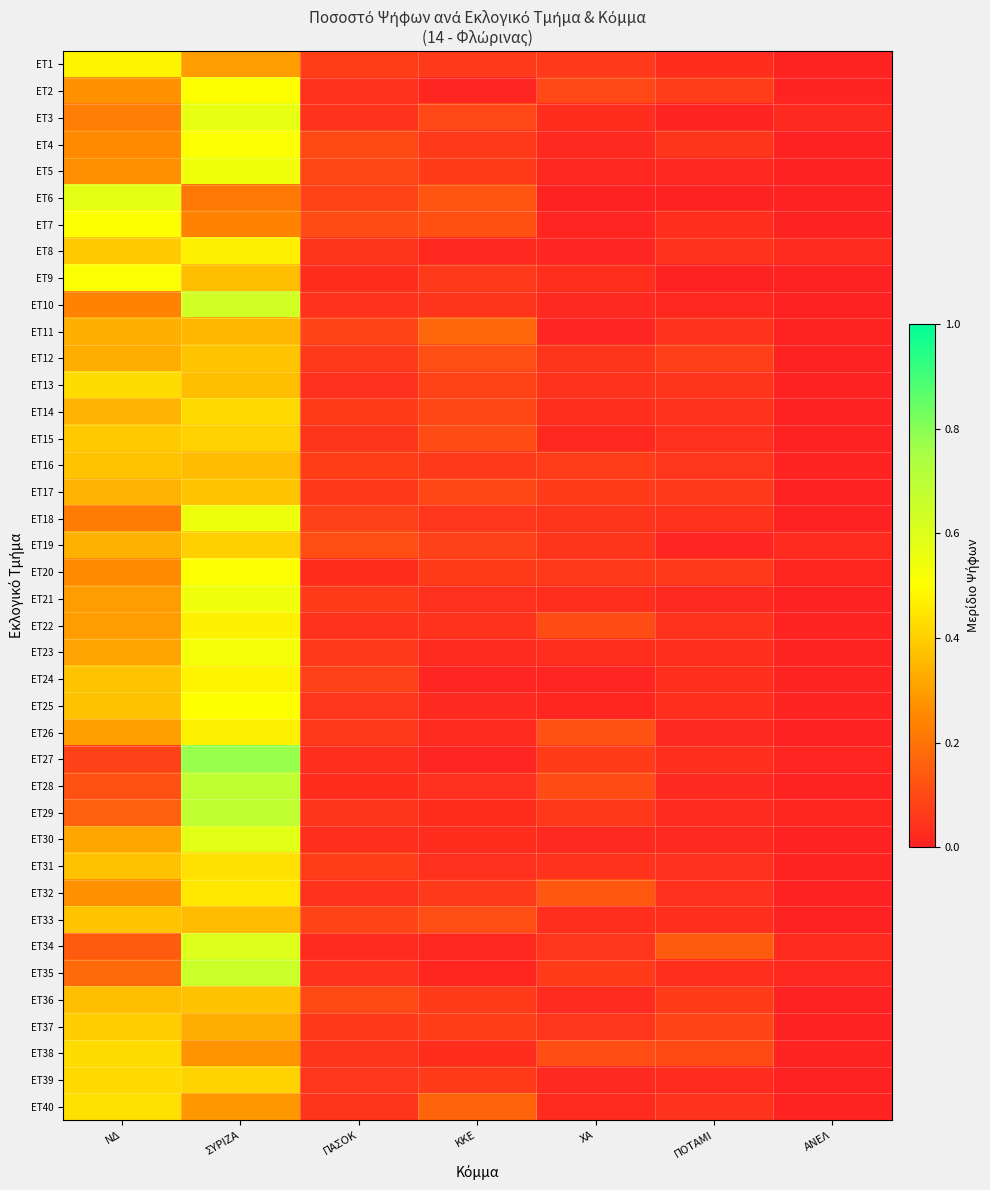

Reading left to right, transcribe all the data shown in this chart.

ET1: ΝΔ=0.5	ΣΥΡΙΖΑ=0.3	ΠΑΣΟΚ=0.1	ΚΚΕ=0.1	ΧΑ=0.1	ΠΟΤΑΜΙ=0.0	ΑΝΕΛ=0.0
ET2: ΝΔ=0.3	ΣΥΡΙΖΑ=0.5	ΠΑΣΟΚ=0.0	ΚΚΕ=0.0	ΧΑ=0.1	ΠΟΤΑΜΙ=0.1	ΑΝΕΛ=0.0
ET3: ΝΔ=0.2	ΣΥΡΙΖΑ=0.6	ΠΑΣΟΚ=0.0	ΚΚΕ=0.1	ΧΑ=0.0	ΠΟΤΑΜΙ=0.0	ΑΝΕΛ=0.0
ET4: ΝΔ=0.3	ΣΥΡΙΖΑ=0.5	ΠΑΣΟΚ=0.1	ΚΚΕ=0.1	ΧΑ=0.0	ΠΟΤΑΜΙ=0.1	ΑΝΕΛ=0.0
ET5: ΝΔ=0.3	ΣΥΡΙΖΑ=0.5	ΠΑΣΟΚ=0.1	ΚΚΕ=0.1	ΧΑ=0.0	ΠΟΤΑΜΙ=0.0	ΑΝΕΛ=0.0
ET6: ΝΔ=0.6	ΣΥΡΙΖΑ=0.2	ΠΑΣΟΚ=0.1	ΚΚΕ=0.1	ΧΑ=0.0	ΠΟΤΑΜΙ=0.0	ΑΝΕΛ=0.0
ET7: ΝΔ=0.5	ΣΥΡΙΖΑ=0.2	ΠΑΣΟΚ=0.1	ΚΚΕ=0.1	ΧΑ=0.0	ΠΟΤΑΜΙ=0.0	ΑΝΕΛ=0.0
ET8: ΝΔ=0.4	ΣΥΡΙΖΑ=0.5	ΠΑΣΟΚ=0.0	ΚΚΕ=0.0	ΧΑ=0.0	ΠΟΤΑΜΙ=0.0	ΑΝΕΛ=0.0
ET9: ΝΔ=0.5	ΣΥΡΙΖΑ=0.4	ΠΑΣΟΚ=0.0	ΚΚΕ=0.1	ΧΑ=0.0	ΠΟΤΑΜΙ=0.0	ΑΝΕΛ=0.0
ET10: ΝΔ=0.2	ΣΥΡΙΖΑ=0.6	ΠΑΣΟΚ=0.0	ΚΚΕ=0.0	ΧΑ=0.0	ΠΟΤΑΜΙ=0.0	ΑΝΕΛ=0.0
ET11: ΝΔ=0.3	ΣΥΡΙΖΑ=0.4	ΠΑΣΟΚ=0.1	ΚΚΕ=0.2	ΧΑ=0.0	ΠΟΤΑΜΙ=0.0	ΑΝΕΛ=0.0
ET12: ΝΔ=0.3	ΣΥΡΙΖΑ=0.4	ΠΑΣΟΚ=0.1	ΚΚΕ=0.1	ΧΑ=0.0	ΠΟΤΑΜΙ=0.1	ΑΝΕΛ=0.0
ET13: ΝΔ=0.4	ΣΥΡΙΖΑ=0.4	ΠΑΣΟΚ=0.0	ΚΚΕ=0.1	ΧΑ=0.0	ΠΟΤΑΜΙ=0.0	ΑΝΕΛ=0.0
ET14: ΝΔ=0.3	ΣΥΡΙΖΑ=0.4	ΠΑΣΟΚ=0.1	ΚΚΕ=0.1	ΧΑ=0.0	ΠΟΤΑΜΙ=0.0	ΑΝΕΛ=0.0
ET15: ΝΔ=0.4	ΣΥΡΙΖΑ=0.4	ΠΑΣΟΚ=0.0	ΚΚΕ=0.1	ΧΑ=0.0	ΠΟΤΑΜΙ=0.0	ΑΝΕΛ=0.0
ET16: ΝΔ=0.4	ΣΥΡΙΖΑ=0.4	ΠΑΣΟΚ=0.1	ΚΚΕ=0.1	ΧΑ=0.1	ΠΟΤΑΜΙ=0.1	ΑΝΕΛ=0.0
ET17: ΝΔ=0.3	ΣΥΡΙΖΑ=0.4	ΠΑΣΟΚ=0.1	ΚΚΕ=0.1	ΧΑ=0.1	ΠΟΤΑΜΙ=0.1	ΑΝΕΛ=0.0
ET18: ΝΔ=0.2	ΣΥΡΙΖΑ=0.5	ΠΑΣΟΚ=0.1	ΚΚΕ=0.1	ΧΑ=0.0	ΠΟΤΑΜΙ=0.0	ΑΝΕΛ=0.0
ET19: ΝΔ=0.3	ΣΥΡΙΖΑ=0.4	ΠΑΣΟΚ=0.1	ΚΚΕ=0.1	ΧΑ=0.0	ΠΟΤΑΜΙ=0.0	ΑΝΕΛ=0.0
ET20: ΝΔ=0.3	ΣΥΡΙΖΑ=0.5	ΠΑΣΟΚ=0.0	ΚΚΕ=0.1	ΧΑ=0.1	ΠΟΤΑΜΙ=0.1	ΑΝΕΛ=0.0
ET21: ΝΔ=0.3	ΣΥΡΙΖΑ=0.5	ΠΑΣΟΚ=0.1	ΚΚΕ=0.0	ΧΑ=0.0	ΠΟΤΑΜΙ=0.0	ΑΝΕΛ=0.0
ET22: ΝΔ=0.3	ΣΥΡΙΖΑ=0.5	ΠΑΣΟΚ=0.0	ΚΚΕ=0.0	ΧΑ=0.1	ΠΟΤΑΜΙ=0.0	ΑΝΕΛ=0.0
ET23: ΝΔ=0.3	ΣΥΡΙΖΑ=0.5	ΠΑΣΟΚ=0.1	ΚΚΕ=0.0	ΧΑ=0.0	ΠΟΤΑΜΙ=0.0	ΑΝΕΛ=0.0
ET24: ΝΔ=0.4	ΣΥΡΙΖΑ=0.5	ΠΑΣΟΚ=0.1	ΚΚΕ=0.0	ΧΑ=0.0	ΠΟΤΑΜΙ=0.0	ΑΝΕΛ=0.0
ET25: ΝΔ=0.4	ΣΥΡΙΖΑ=0.5	ΠΑΣΟΚ=0.1	ΚΚΕ=0.0	ΧΑ=0.0	ΠΟΤΑΜΙ=0.0	ΑΝΕΛ=0.0
ET26: ΝΔ=0.3	ΣΥΡΙΖΑ=0.5	ΠΑΣΟΚ=0.1	ΚΚΕ=0.0	ΧΑ=0.1	ΠΟΤΑΜΙ=0.0	ΑΝΕΛ=0.0
ET27: ΝΔ=0.1	ΣΥΡΙΖΑ=0.8	ΠΑΣΟΚ=0.0	ΚΚΕ=0.0	ΧΑ=0.1	ΠΟΤΑΜΙ=0.0	ΑΝΕΛ=0.0
ET28: ΝΔ=0.1	ΣΥΡΙΖΑ=0.7	ΠΑΣΟΚ=0.0	ΚΚΕ=0.0	ΧΑ=0.1	ΠΟΤΑΜΙ=0.0	ΑΝΕΛ=0.0
ET29: ΝΔ=0.2	ΣΥΡΙΖΑ=0.7	ΠΑΣΟΚ=0.0	ΚΚΕ=0.0	ΧΑ=0.1	ΠΟΤΑΜΙ=0.0	ΑΝΕΛ=0.0
ET30: ΝΔ=0.3	ΣΥΡΙΖΑ=0.6	ΠΑΣΟΚ=0.0	ΚΚΕ=0.0	ΧΑ=0.0	ΠΟΤΑΜΙ=0.0	ΑΝΕΛ=0.0
ET31: ΝΔ=0.4	ΣΥΡΙΖΑ=0.4	ΠΑΣΟΚ=0.1	ΚΚΕ=0.0	ΧΑ=0.0	ΠΟΤΑΜΙ=0.0	ΑΝΕΛ=0.0
ET32: ΝΔ=0.3	ΣΥΡΙΖΑ=0.4	ΠΑΣΟΚ=0.0	ΚΚΕ=0.1	ΧΑ=0.1	ΠΟΤΑΜΙ=0.0	ΑΝΕΛ=0.0
ET33: ΝΔ=0.4	ΣΥΡΙΖΑ=0.4	ΠΑΣΟΚ=0.1	ΚΚΕ=0.1	ΧΑ=0.0	ΠΟΤΑΜΙ=0.0	ΑΝΕΛ=0.0
ET34: ΝΔ=0.1	ΣΥΡΙΖΑ=0.6	ΠΑΣΟΚ=0.0	ΚΚΕ=0.0	ΧΑ=0.1	ΠΟΤΑΜΙ=0.1	ΑΝΕΛ=0.0
ET35: ΝΔ=0.2	ΣΥΡΙΖΑ=0.7	ΠΑΣΟΚ=0.0	ΚΚΕ=0.0	ΧΑ=0.1	ΠΟΤΑΜΙ=0.0	ΑΝΕΛ=0.0
ET36: ΝΔ=0.4	ΣΥΡΙΖΑ=0.4	ΠΑΣΟΚ=0.1	ΚΚΕ=0.1	ΧΑ=0.0	ΠΟΤΑΜΙ=0.1	ΑΝΕΛ=0.0
ET37: ΝΔ=0.4	ΣΥΡΙΖΑ=0.3	ΠΑΣΟΚ=0.1	ΚΚΕ=0.1	ΧΑ=0.1	ΠΟΤΑΜΙ=0.1	ΑΝΕΛ=0.0
ET38: ΝΔ=0.4	ΣΥΡΙΖΑ=0.3	ΠΑΣΟΚ=0.1	ΚΚΕ=0.0	ΧΑ=0.1	ΠΟΤΑΜΙ=0.1	ΑΝΕΛ=0.0
ET39: ΝΔ=0.4	ΣΥΡΙΖΑ=0.4	ΠΑΣΟΚ=0.1	ΚΚΕ=0.1	ΧΑ=0.0	ΠΟΤΑΜΙ=0.0	ΑΝΕΛ=0.0
ET40: ΝΔ=0.4	ΣΥΡΙΖΑ=0.3	ΠΑΣΟΚ=0.0	ΚΚΕ=0.2	ΧΑ=0.0	ΠΟΤΑΜΙ=0.0	ΑΝΕΛ=0.0